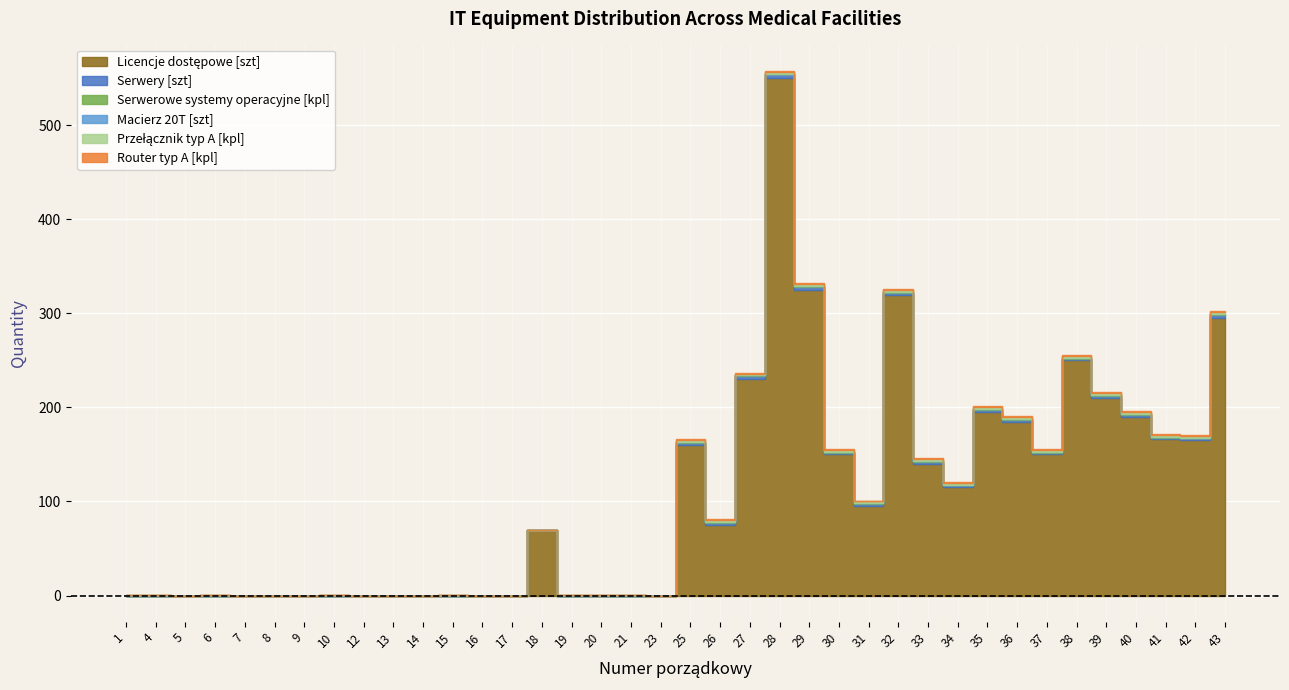

Which category has the highest value in the Serwerowe systemy operacyjne [kpl] series?

25